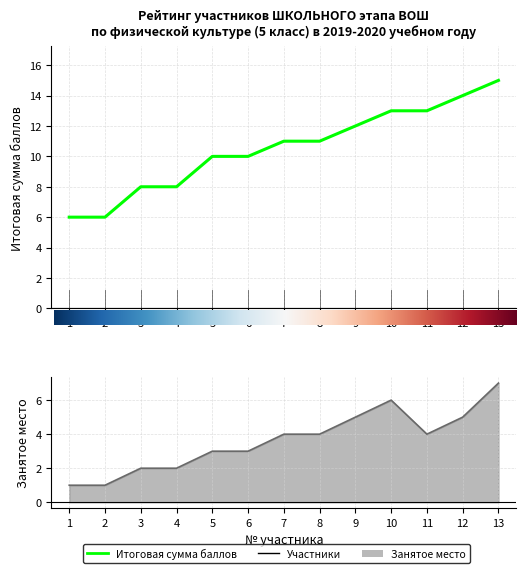

What is the difference between the maximum and minimum values in the Занятое место series?

6